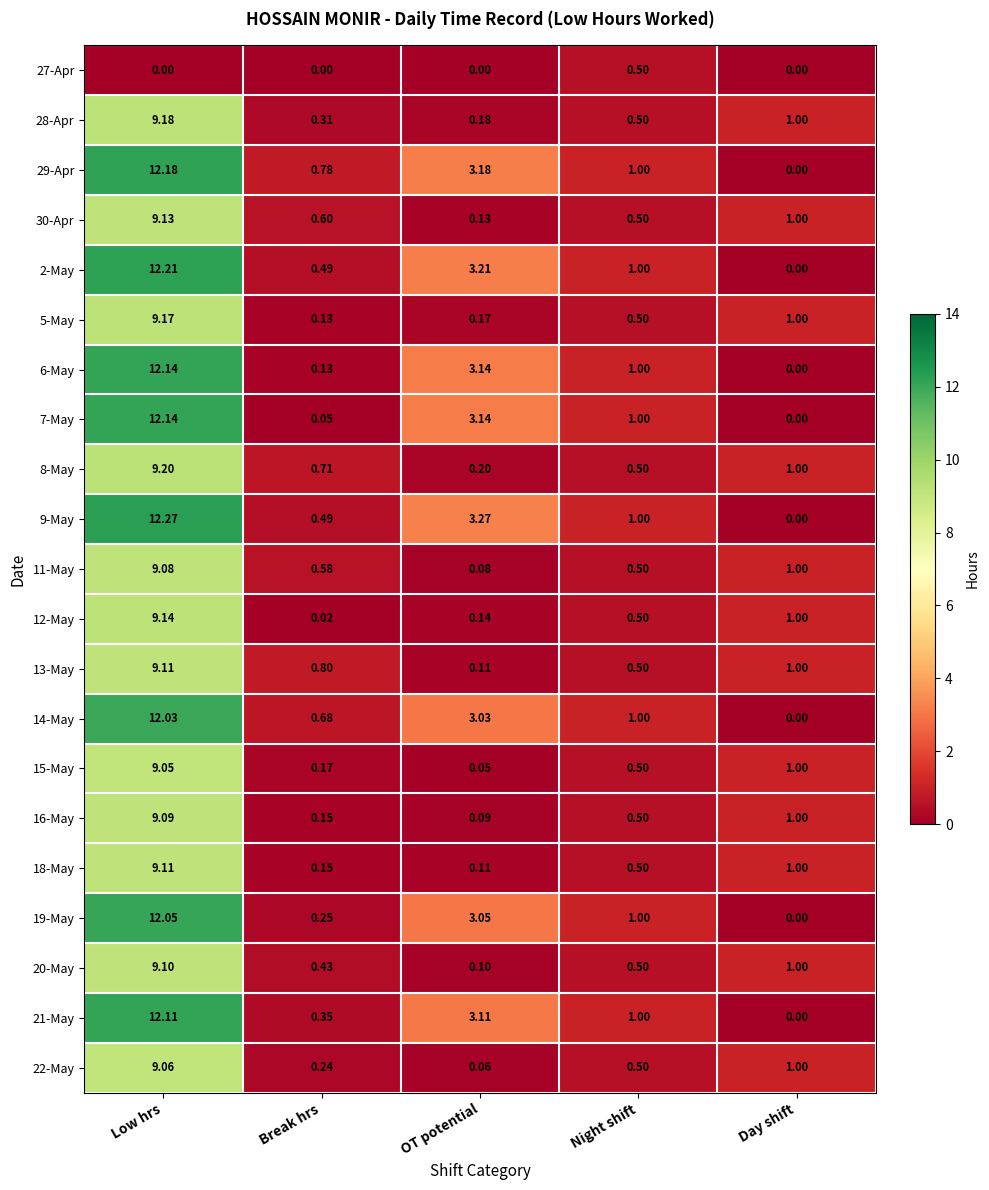

How many series are shown in this chart?

21